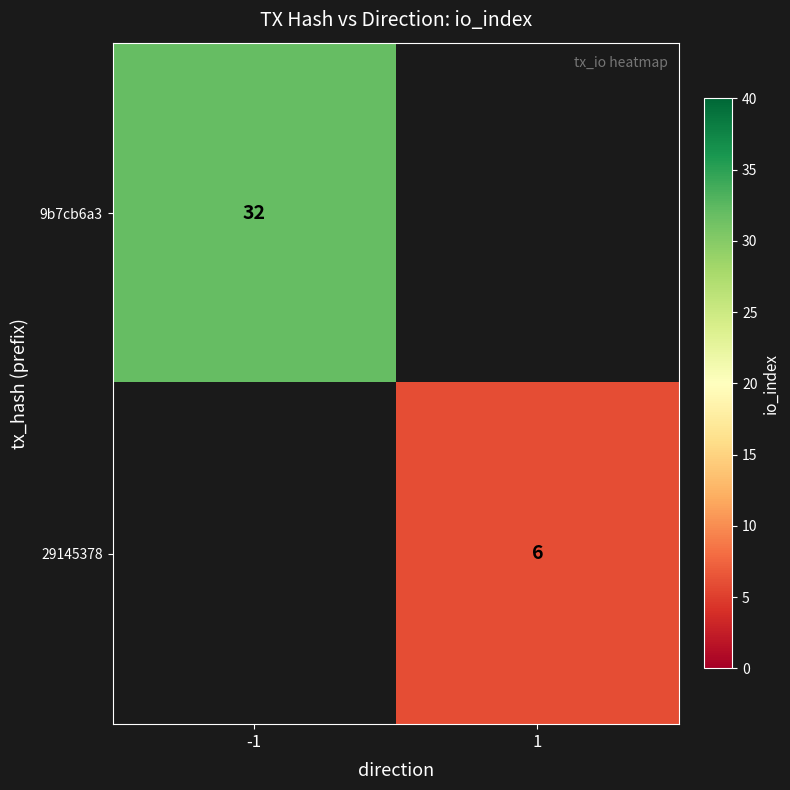

At how many categories does at least one series exceed 25?

1